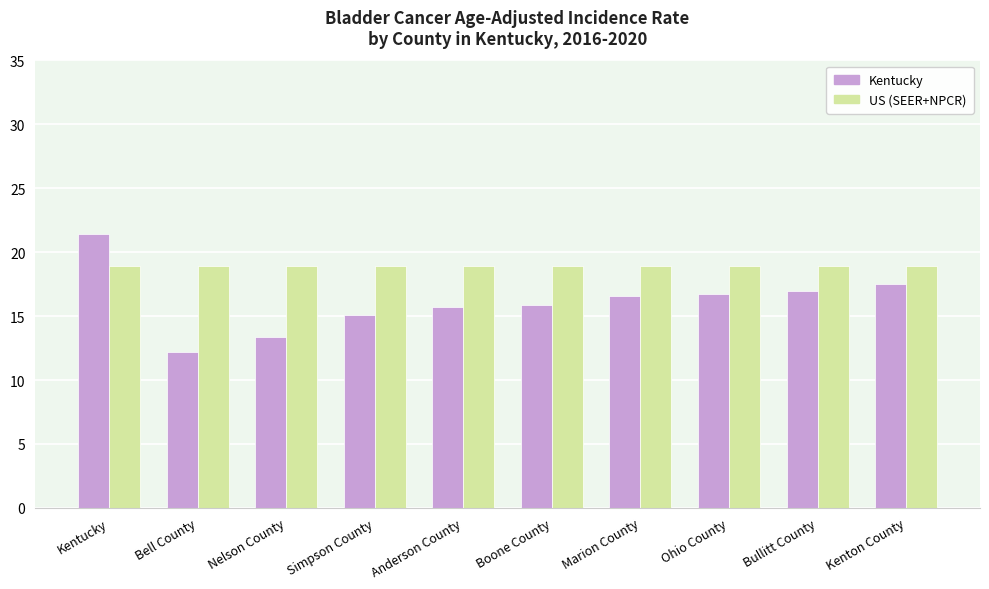

What is the maximum value shown in the chart?

21.4